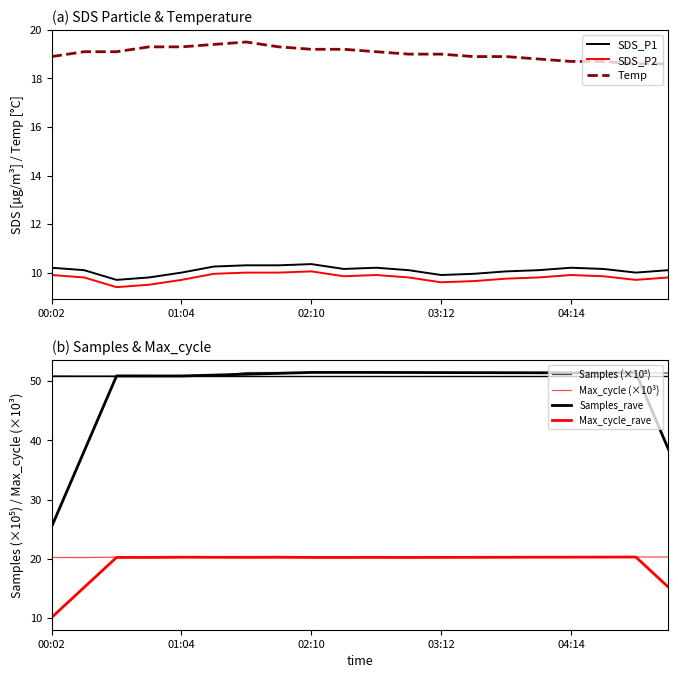

Which series has the largest total across all categories?

Temp